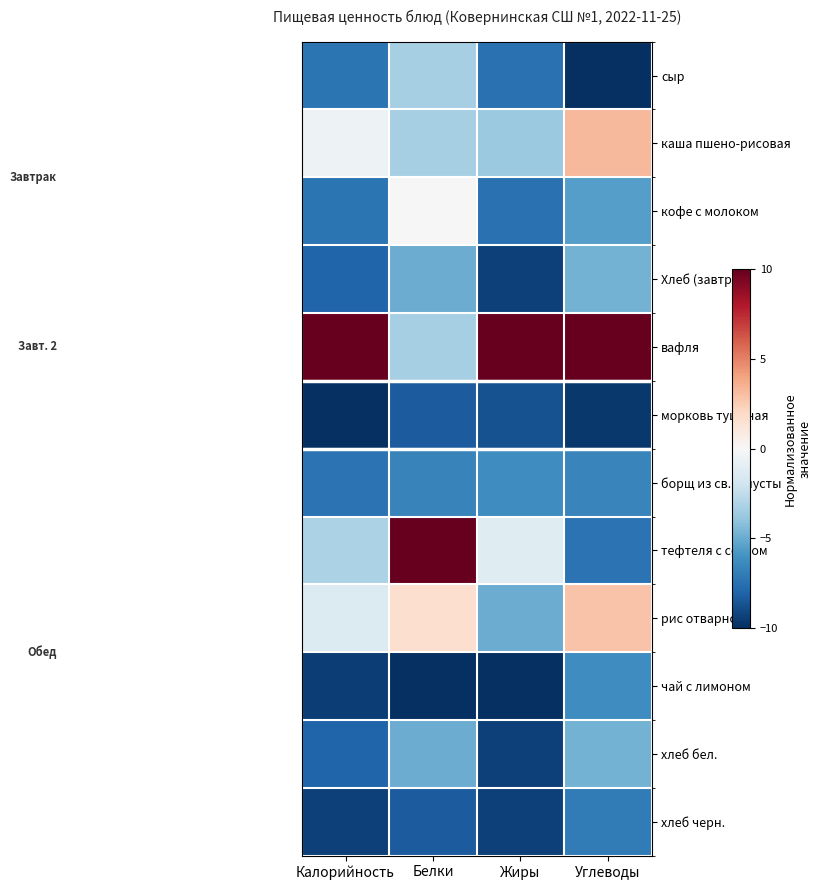

Reading right to left, extract all data points from this chart.

сыр: Углеводы=-10.0	Жиры=-7.5	Белки=-3.3	Калорийность=-7.3
каша пшено-рисовая: Углеводы=3.2	Жиры=-3.8	Белки=-3.3	Калорийность=-0.5
кофе с молоком: Углеводы=-5.5	Жиры=-7.5	Белки=0.0	Калорийность=-7.3
Хлеб (завтрак): Углеводы=-4.7	Жиры=-9.4	Белки=-5.0	Калорийность=-8.0
вафля: Углеводы=10.0	Жиры=10.0	Белки=-3.3	Калорийность=10.0
морковь тушеная: Углеводы=-9.6	Жиры=-8.8	Белки=-8.3	Калорийность=-10.0
борщ из св.капусты: Углеводы=-6.6	Жиры=-6.2	Белки=-6.7	Калорийность=-7.4
тефтеля с соусом: Углеводы=-7.4	Жиры=-1.2	Белки=10.0	Калорийность=-3.1
рис отварной: Углеводы=2.8	Жиры=-5.0	Белки=1.7	Калорийность=-1.4
чай с лимоном: Углеводы=-6.2	Жиры=-10.0	Белки=-10.0	Калорийность=-9.4
хлеб бел.: Углеводы=-4.7	Жиры=-9.4	Белки=-5.0	Калорийность=-8.0
хлеб черн.: Углеводы=-7.0	Жиры=-9.4	Белки=-8.3	Калорийность=-9.3